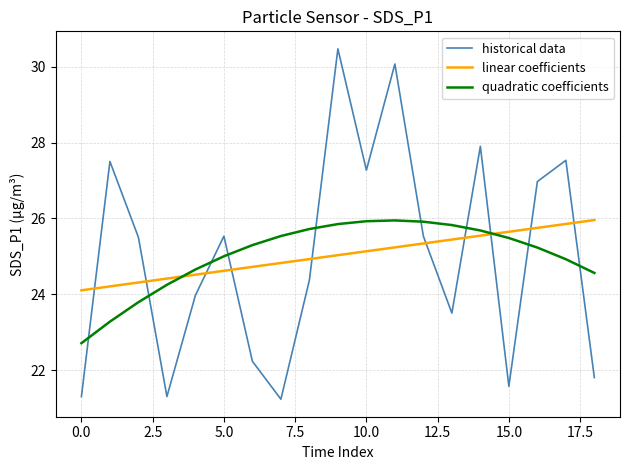

After their last crossing, which series has the higher values: linear coefficients or quadratic coefficients?

linear coefficients